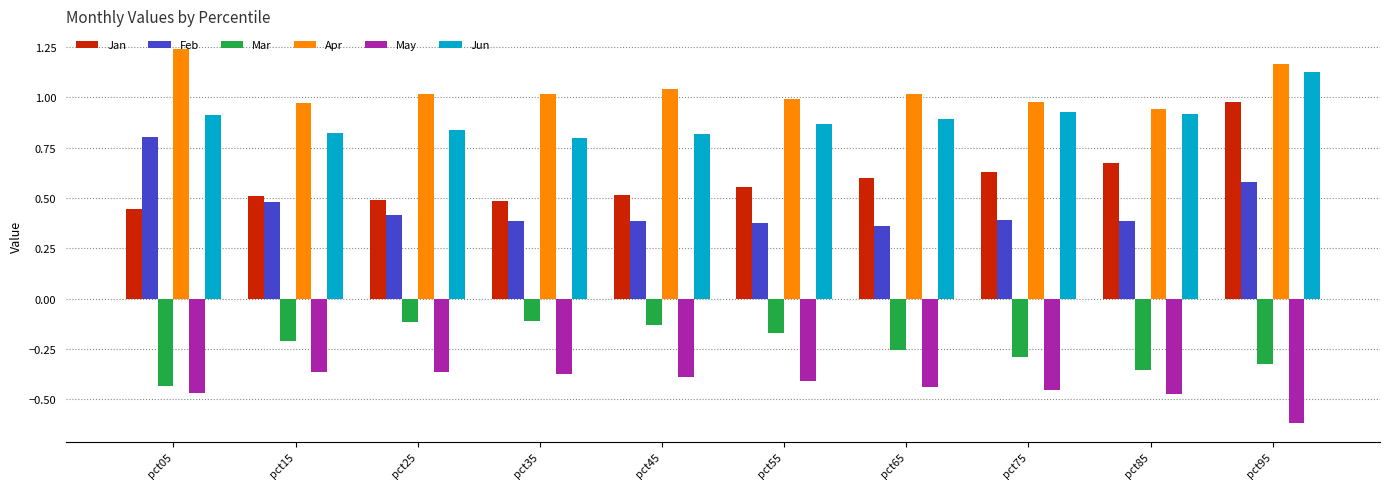

Which category has the lowest value in the Jan series?

pct05